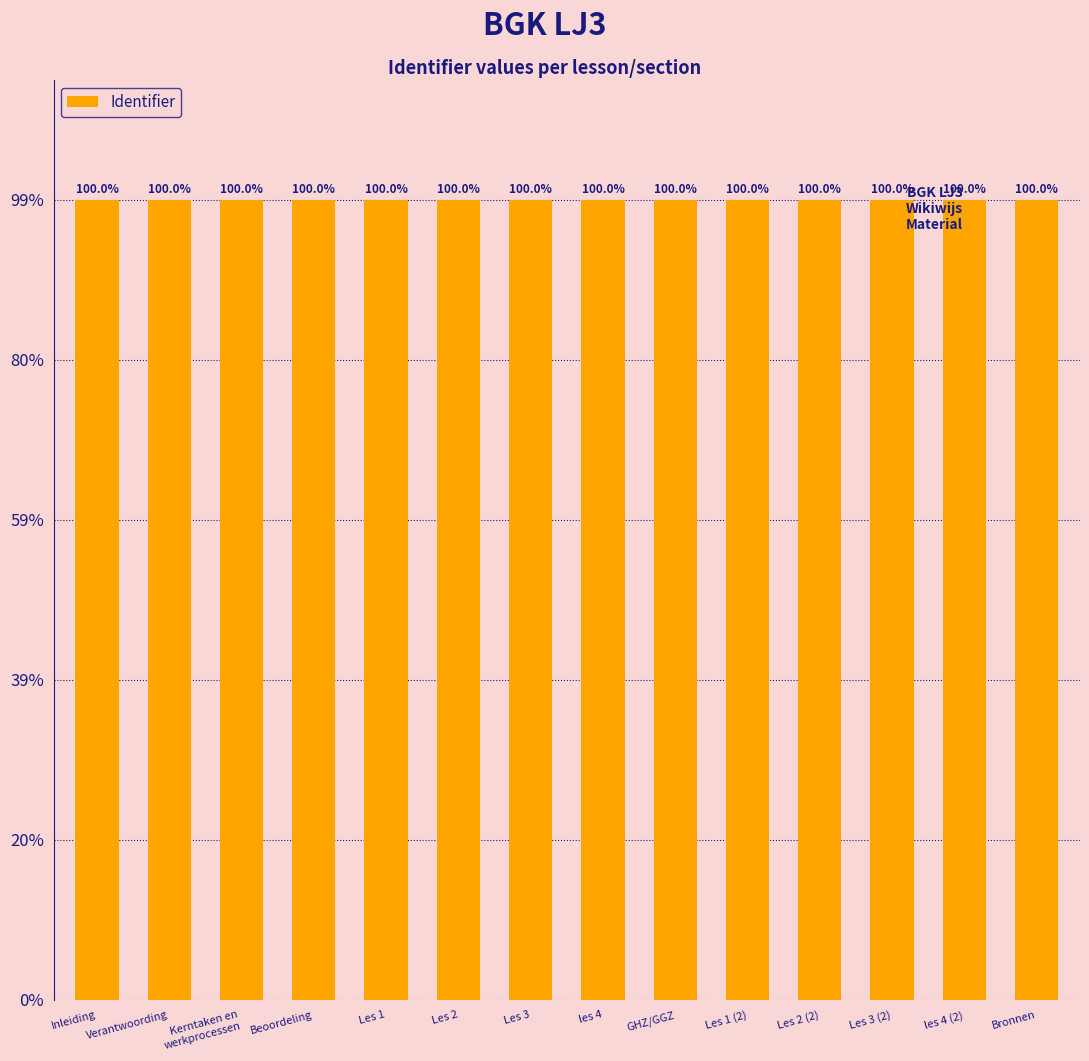

Reading left to right, what are all the values shown in this chart?

Inleiding=4475446	Verantwoording=4475449	Kerntaken en
werkprocessen=4475450	Beoordeling=4475451	Les 1=4475452	Les 2=4475454	Les 3=4475456	les 4=4475458	GHZ/GGZ=4475460	Les 1 (2)=4475467	Les 2 (2)=4475468	Les 3 (2)=4475469	les 4 (2)=4475470	Bronnen=4475471